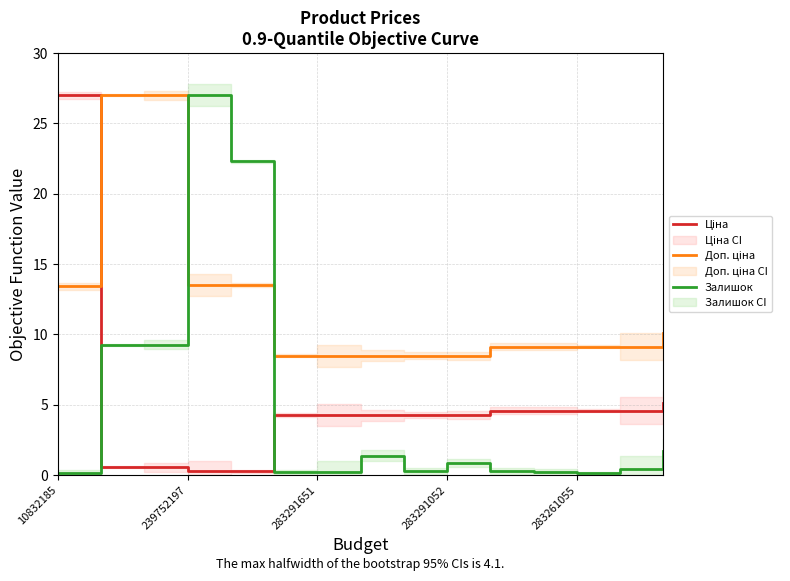

Reading left to right, list all the values displayed in this chart.

Ціна: 27.0	0.5	0.5	0.3	0.3	4.3	4.3	4.3	4.3	4.3	4.6	4.6	4.6	4.6	5.1
Доп. ціна: 13.4	27.0	27.0	13.5	13.5	8.5	8.5	8.5	8.5	8.5	9.1	9.1	9.1	9.1	10.1
Залишок: 0.1	9.2	9.3	27.0	22.3	0.2	0.2	1.4	0.3	0.9	0.3	0.2	0.1	0.4	1.7